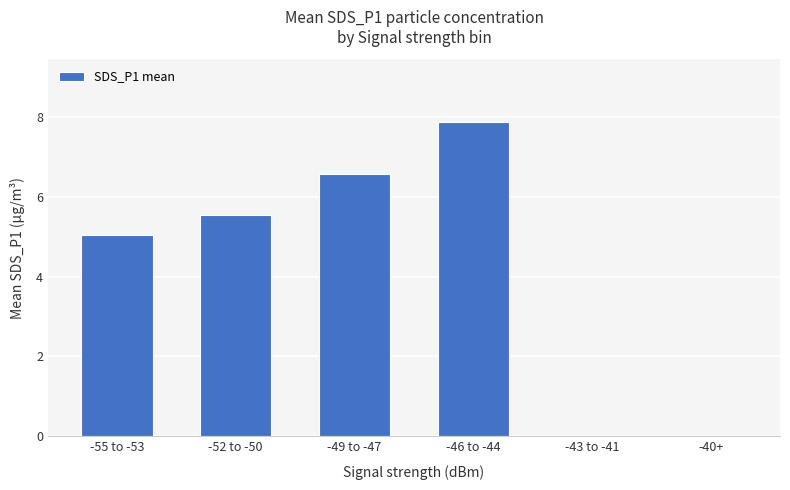

Reading right to left, list all the values displayed in this chart.

-40+=0.0	-43 to -41=0.0	-46 to -44=7.9	-49 to -47=6.6	-52 to -50=5.5	-55 to -53=5.0